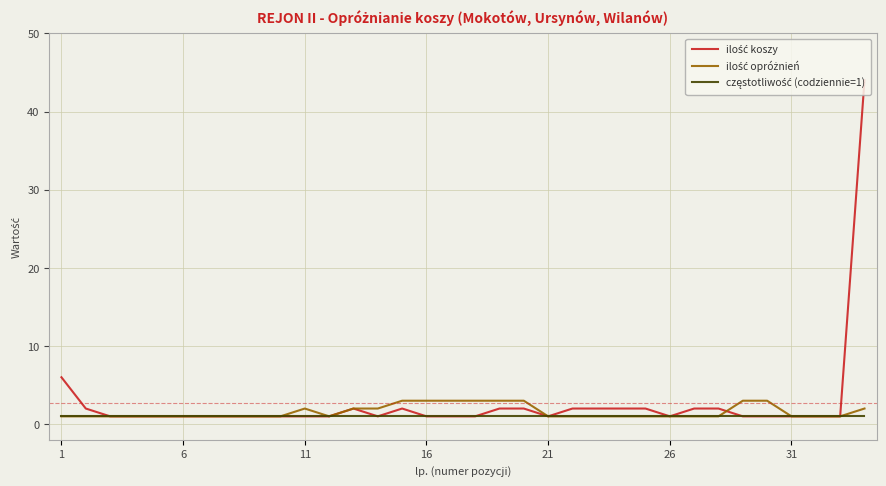

What is the maximum value shown in the chart?

44